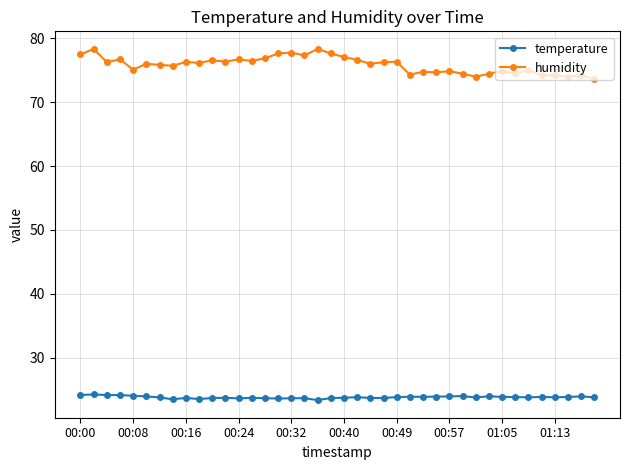

Count the number of data series in this chart.

2